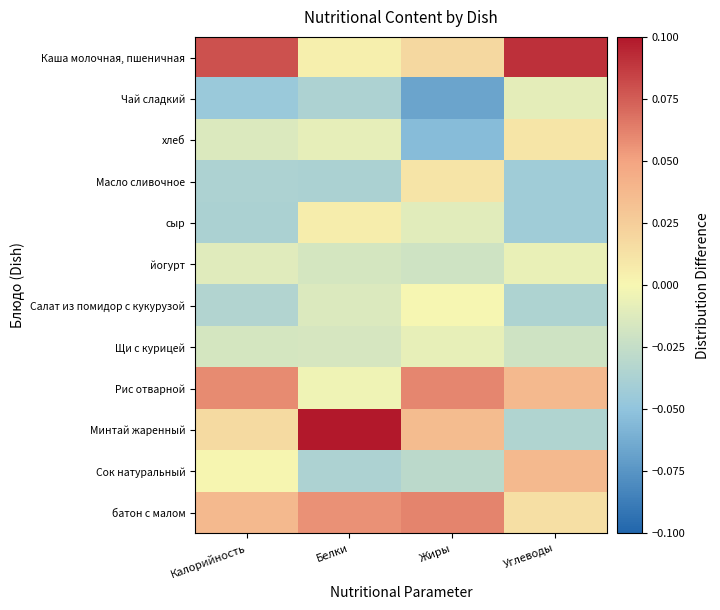

At how many categories does at least one series exceed 0?

4